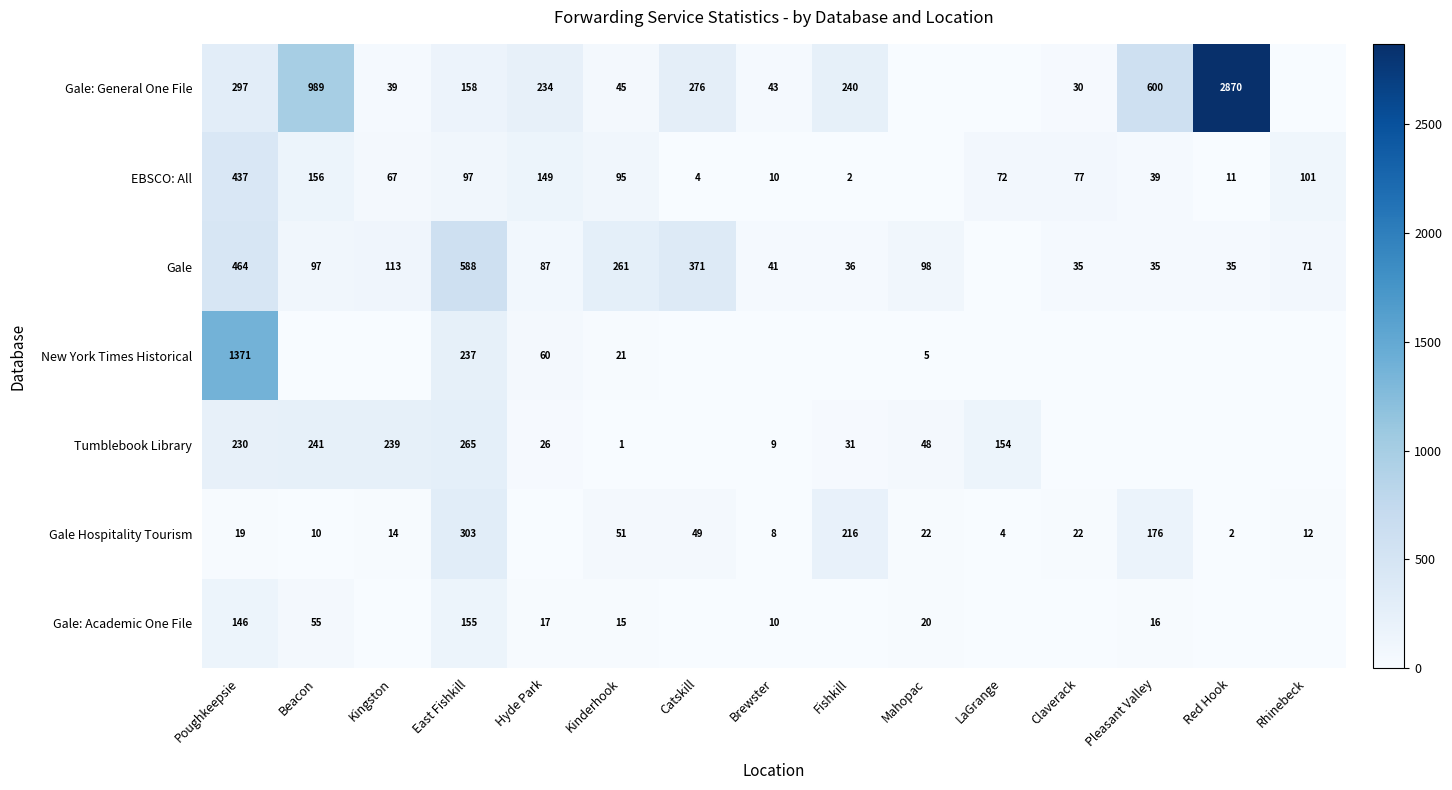

What is the sum of the Gale values at Brewster and Mahopac?

139